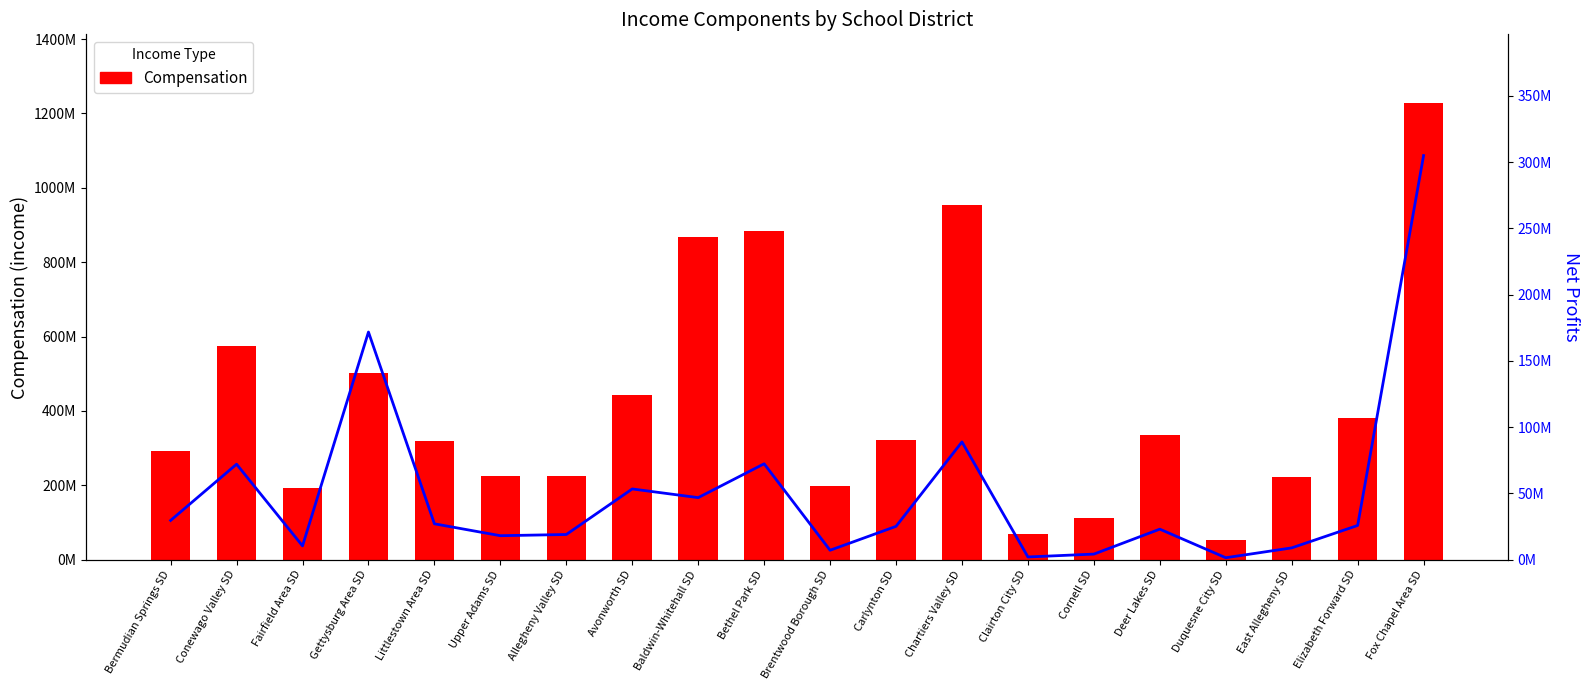

Between Avonworth SD and Brentwood Borough SD, which series saw the biggest shift?

Compensation